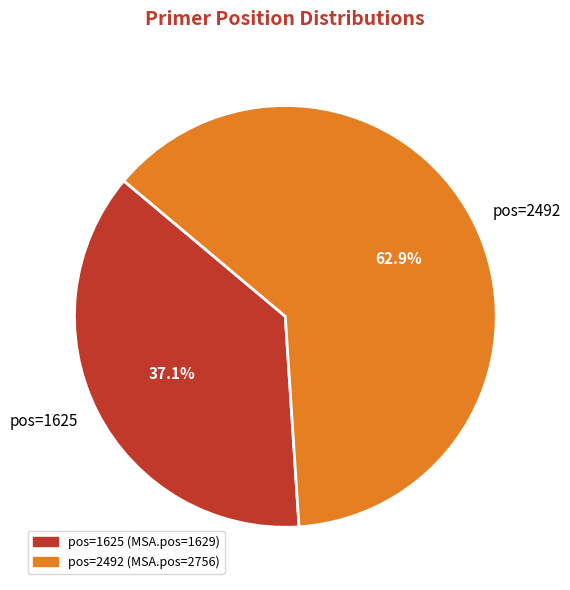

What is the largest slice in the pie chart?

pos=2492